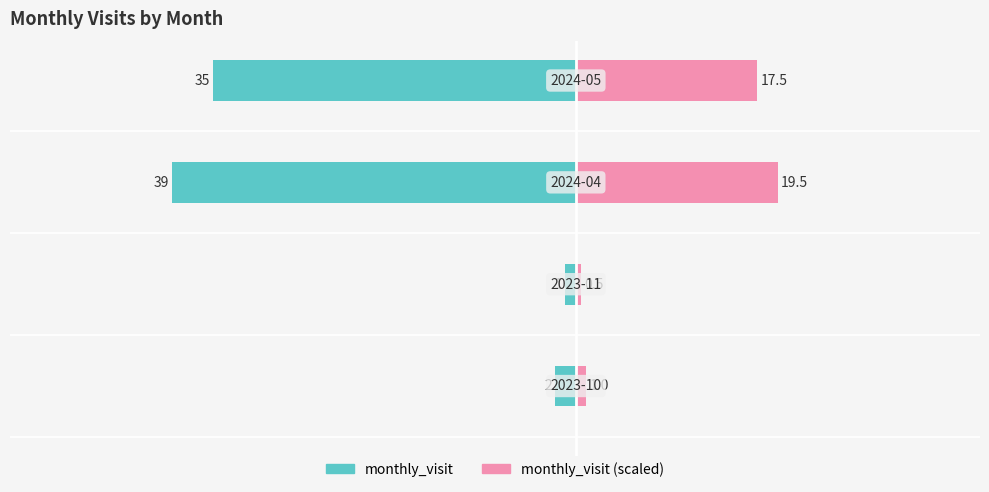

Reading right to left, extract all data points from this chart.

monthly_visit: -35.0	-39.0	-1.0	-2.0
monthly_visit (scaled): 17.5	19.5	0.5	1.0